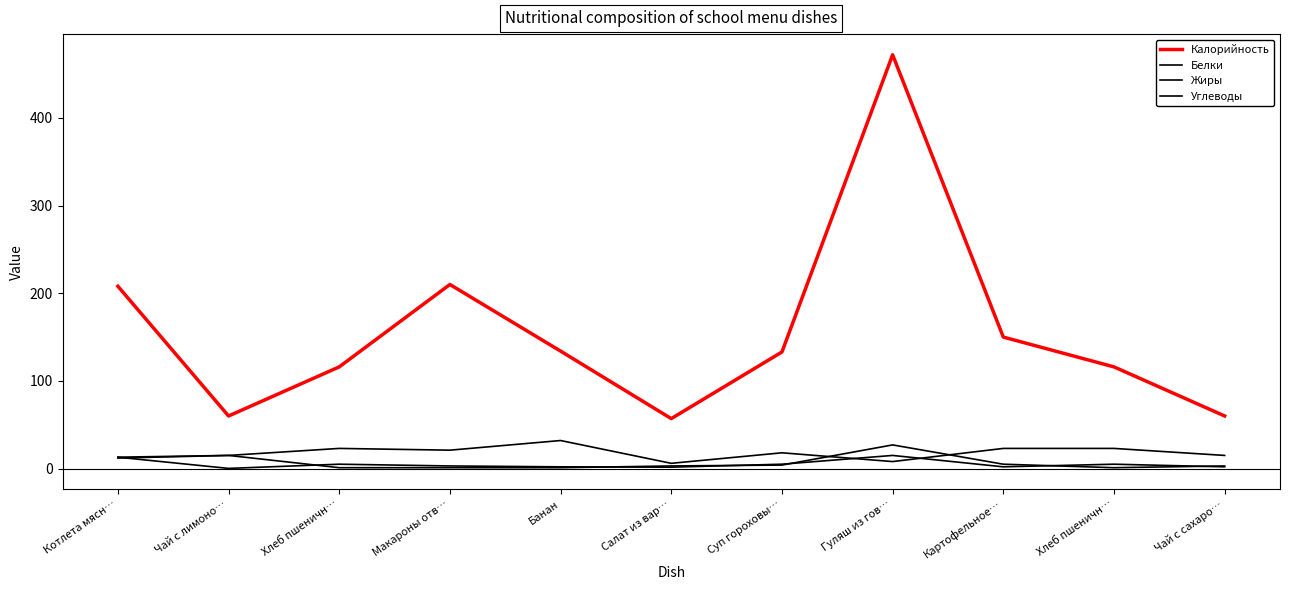

Count the number of categories in the chart.

11